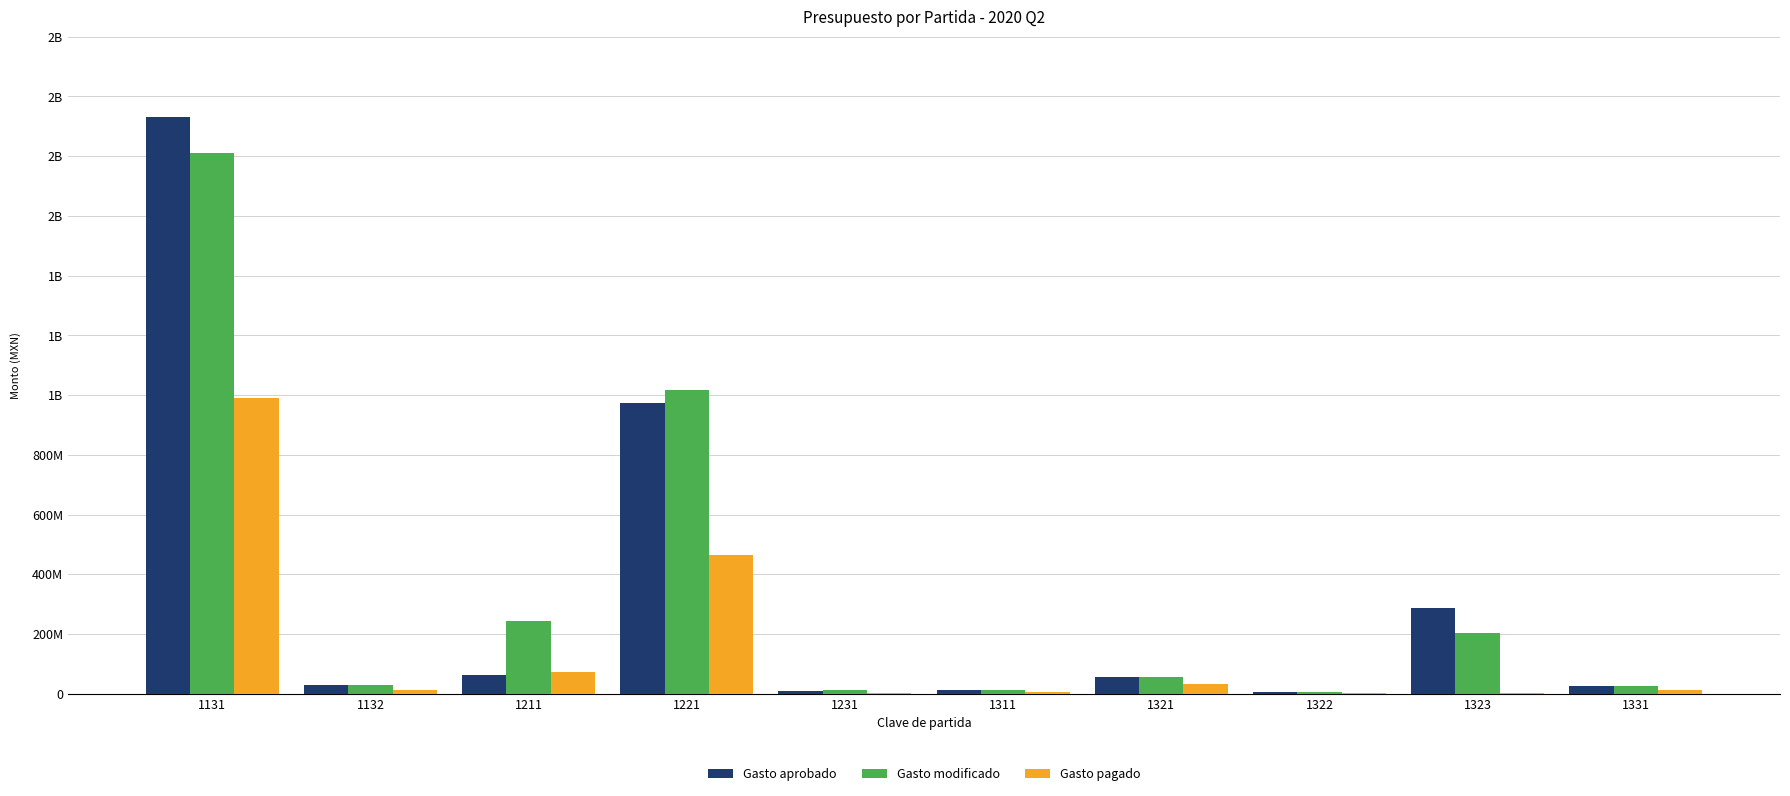

Which category has the highest value across all series?

1131